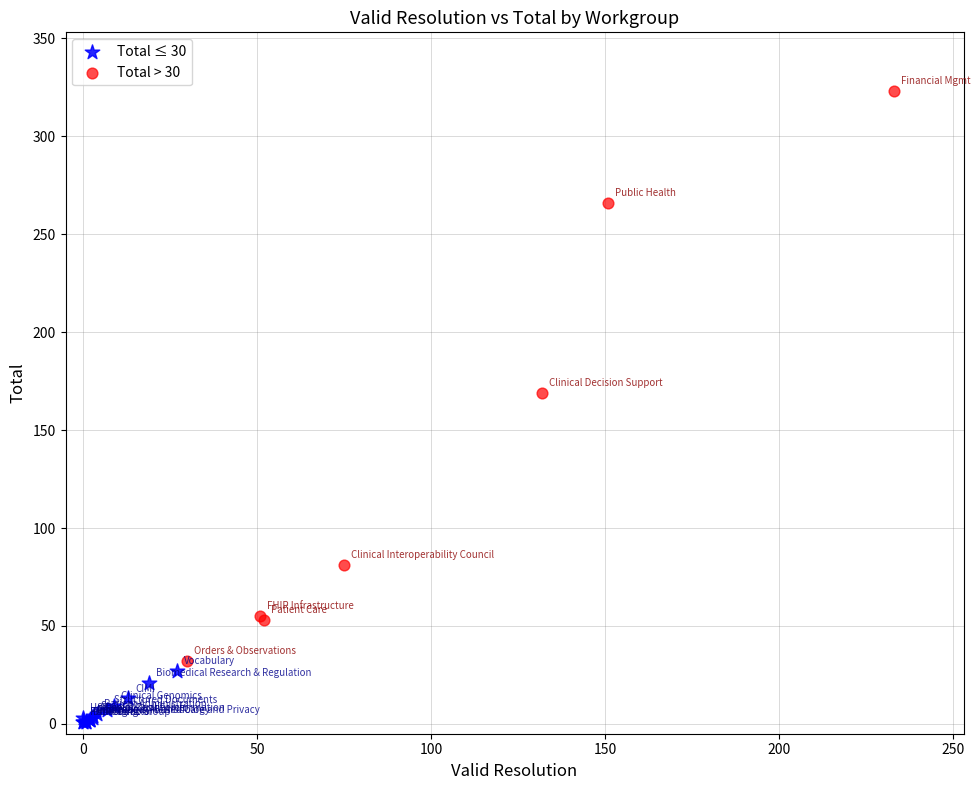

Which series reaches the minimum Y coordinate?

Total ≤ 30